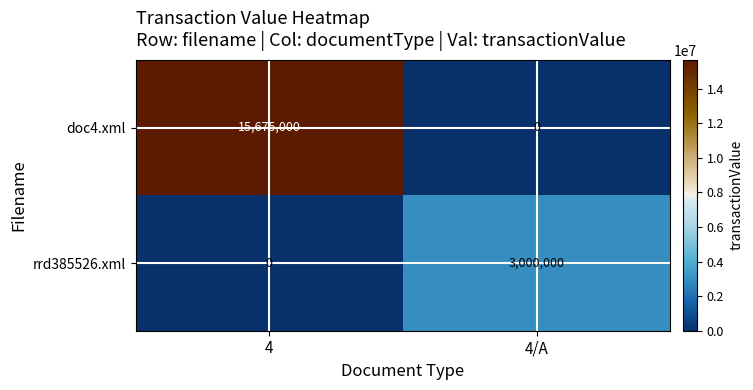

Reading right to left, transcribe all the data shown in this chart.

doc4.xml: 0	15675000
rrd385526.xml: 3000000	0